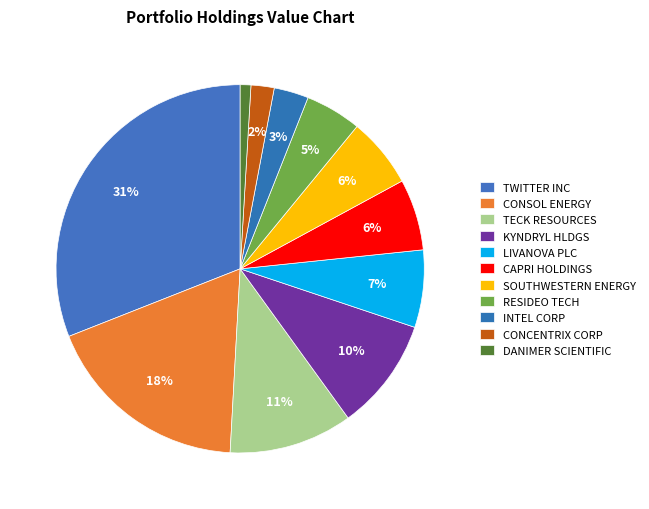

Which category has the smallest portion of the pie?

DANIMER SCIENTIFIC